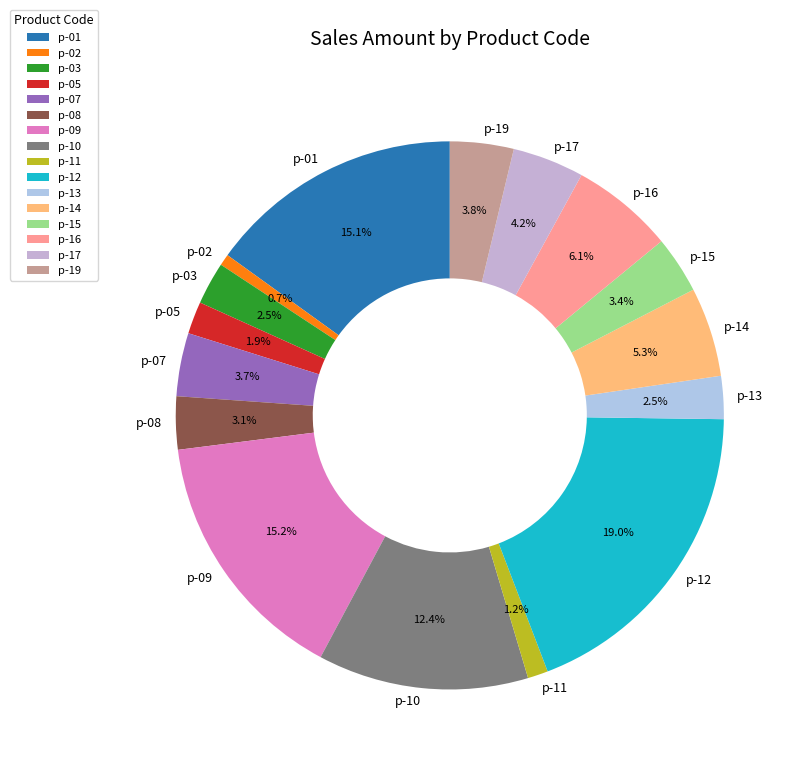

Does any single category account for the majority?

No